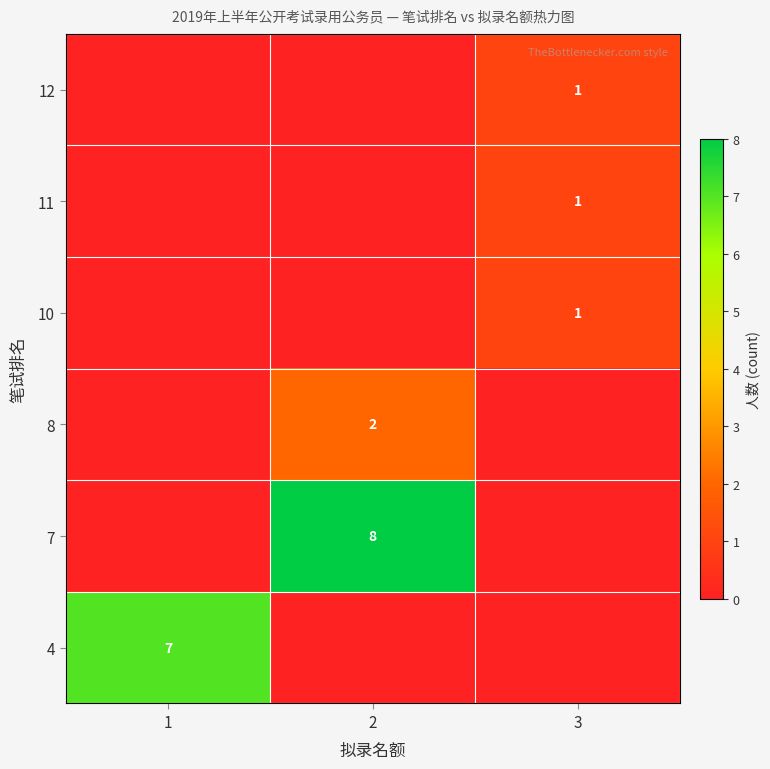

Rank the categories by 12 value from lowest to highest.

1, 2, 3